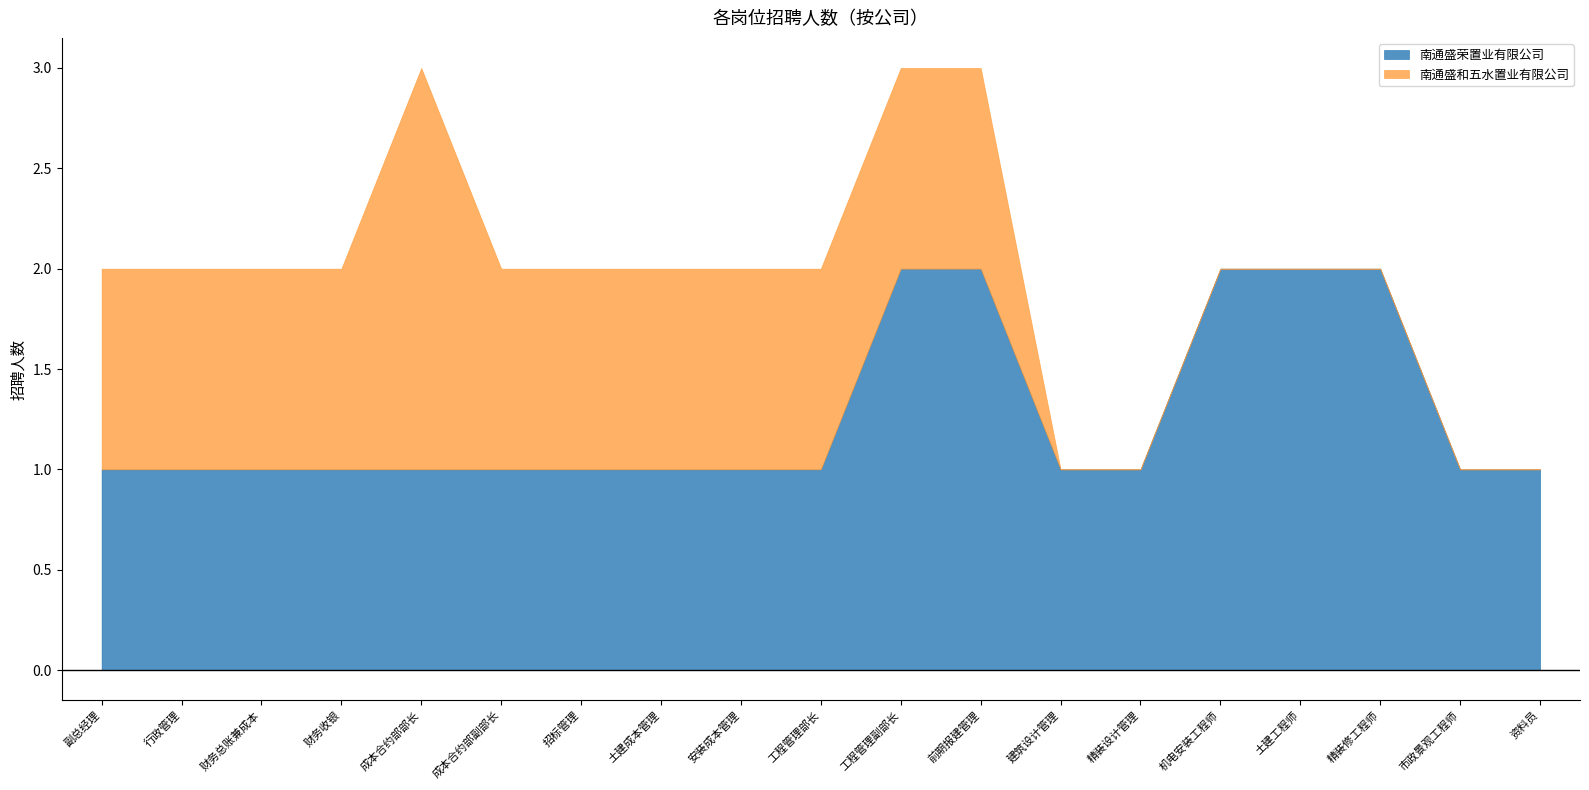

True or false: 南通盛荣置业有限公司 and 南通盛和五水置业有限公司 cross at least once.

False